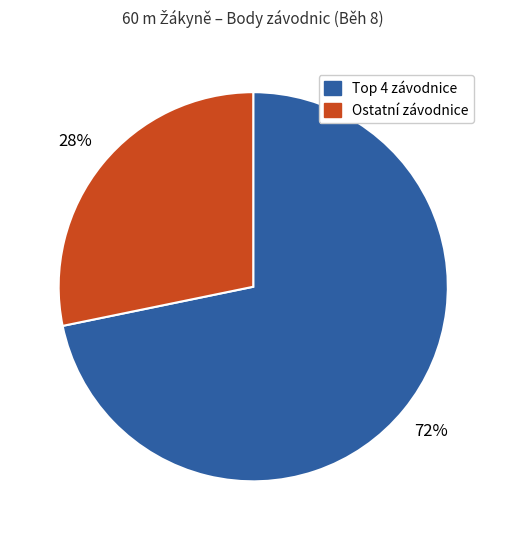

To the nearest percent, what is the difference between the largest and smallest slice percentages?

44%